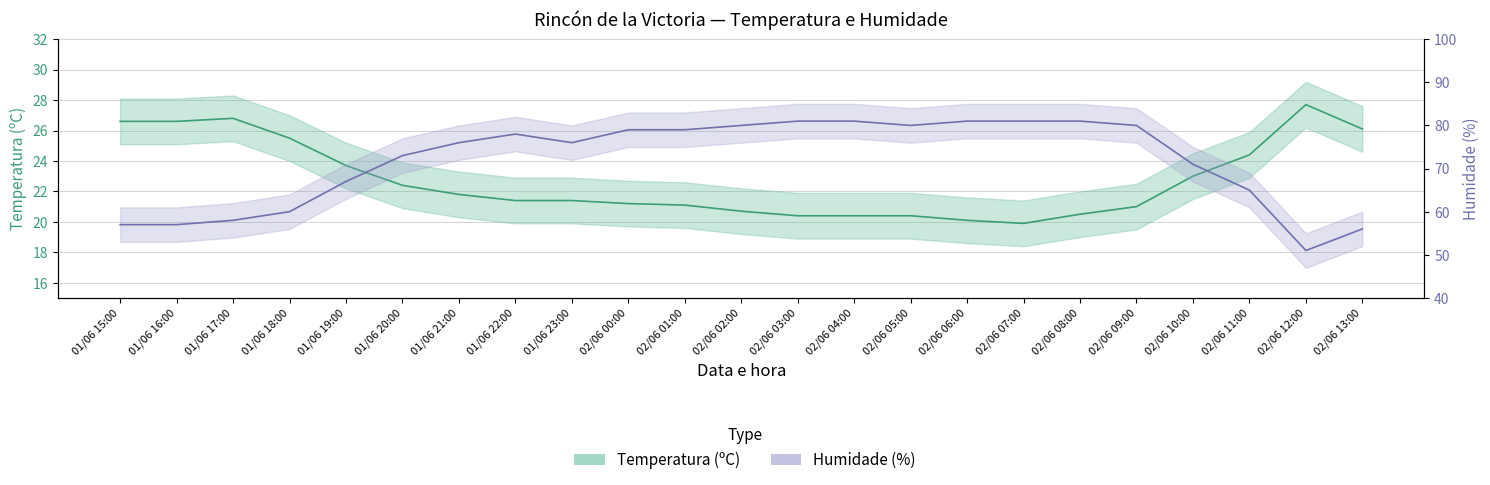

What is the spread (max minus min) of values at 01/06 18:00?

34.5